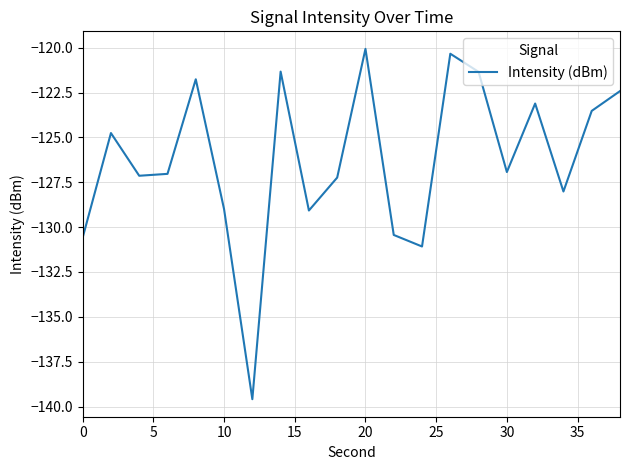

What is the smallest value displayed?

-139.6